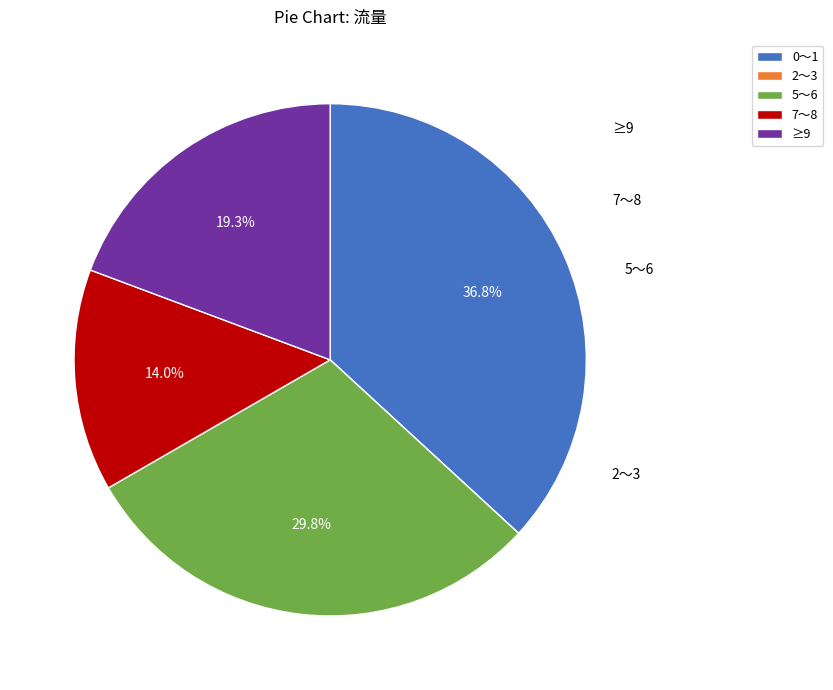

Is there a majority slice in this chart?

No